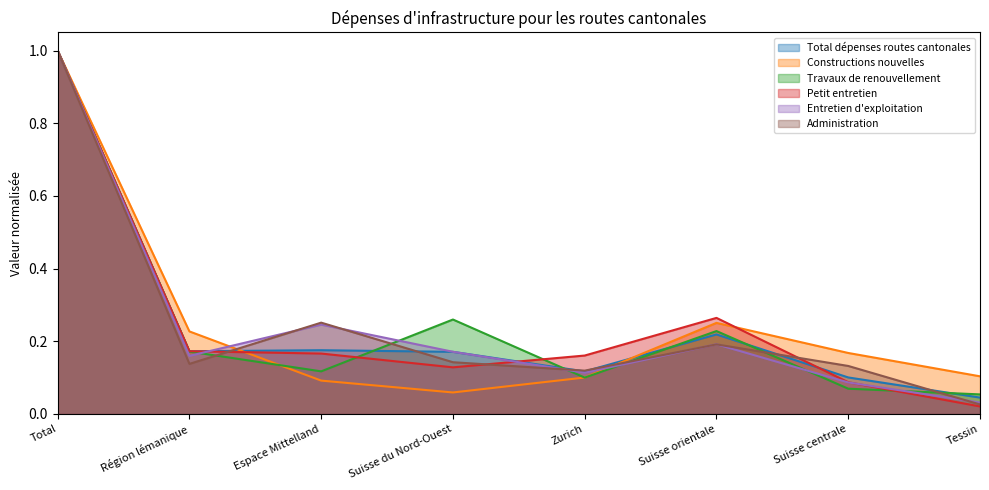

Does the chart have visible grid lines?

No